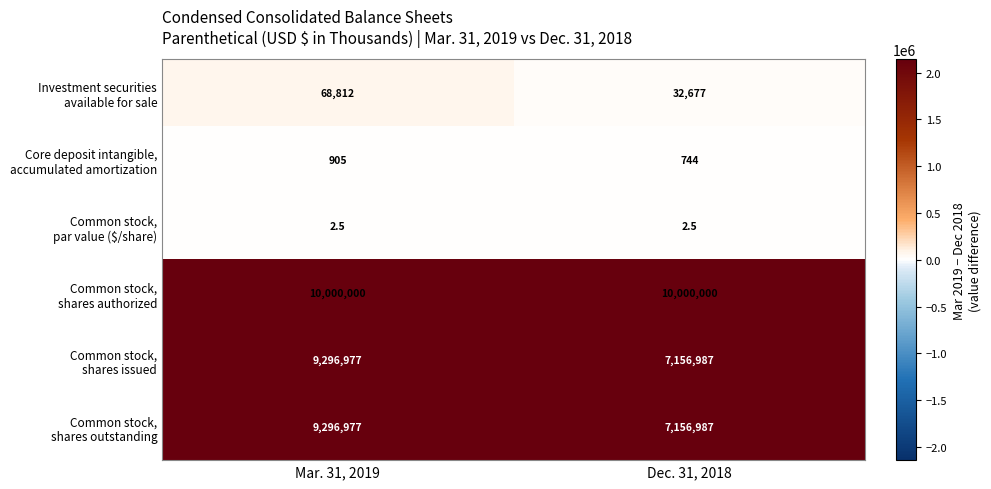

How many series are shown in this chart?

6